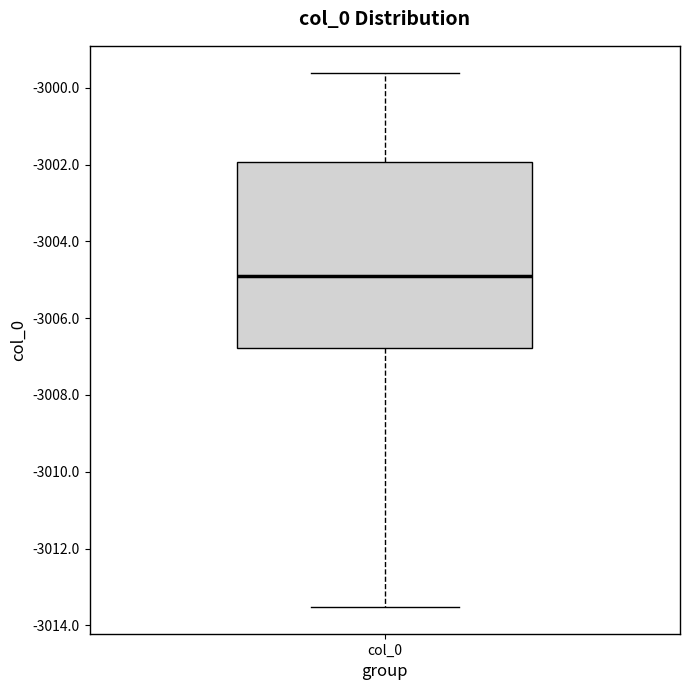

Where does the upper whisker of the box for col_0 end on the y-axis? The values are not printed on the chart, so give them approximately, as read against the axis.

-2999.6